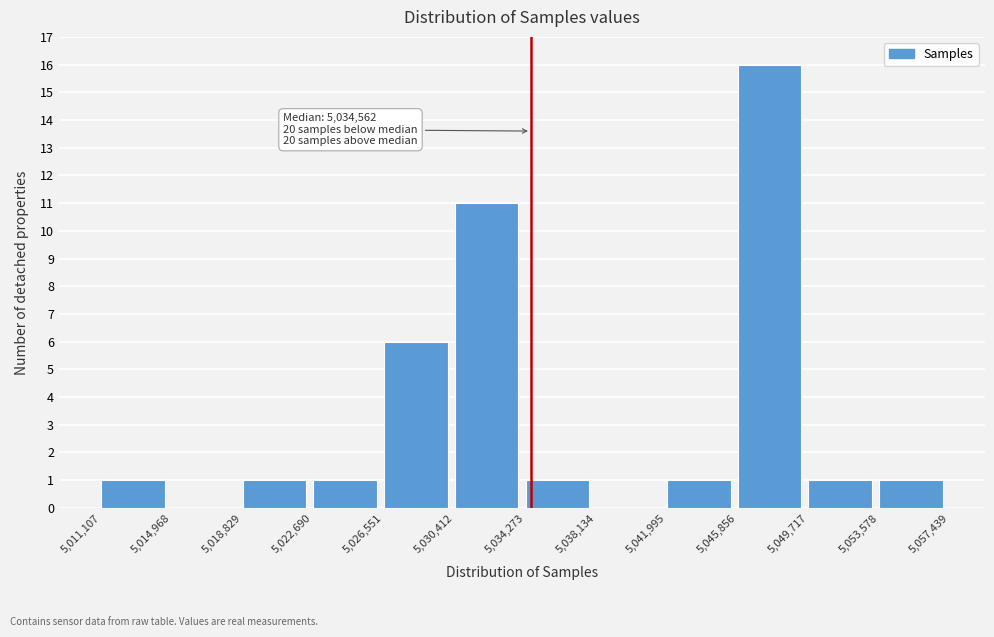

Over which range of the x-axis is the bar tallest?

5,045,856 to 5,049,717